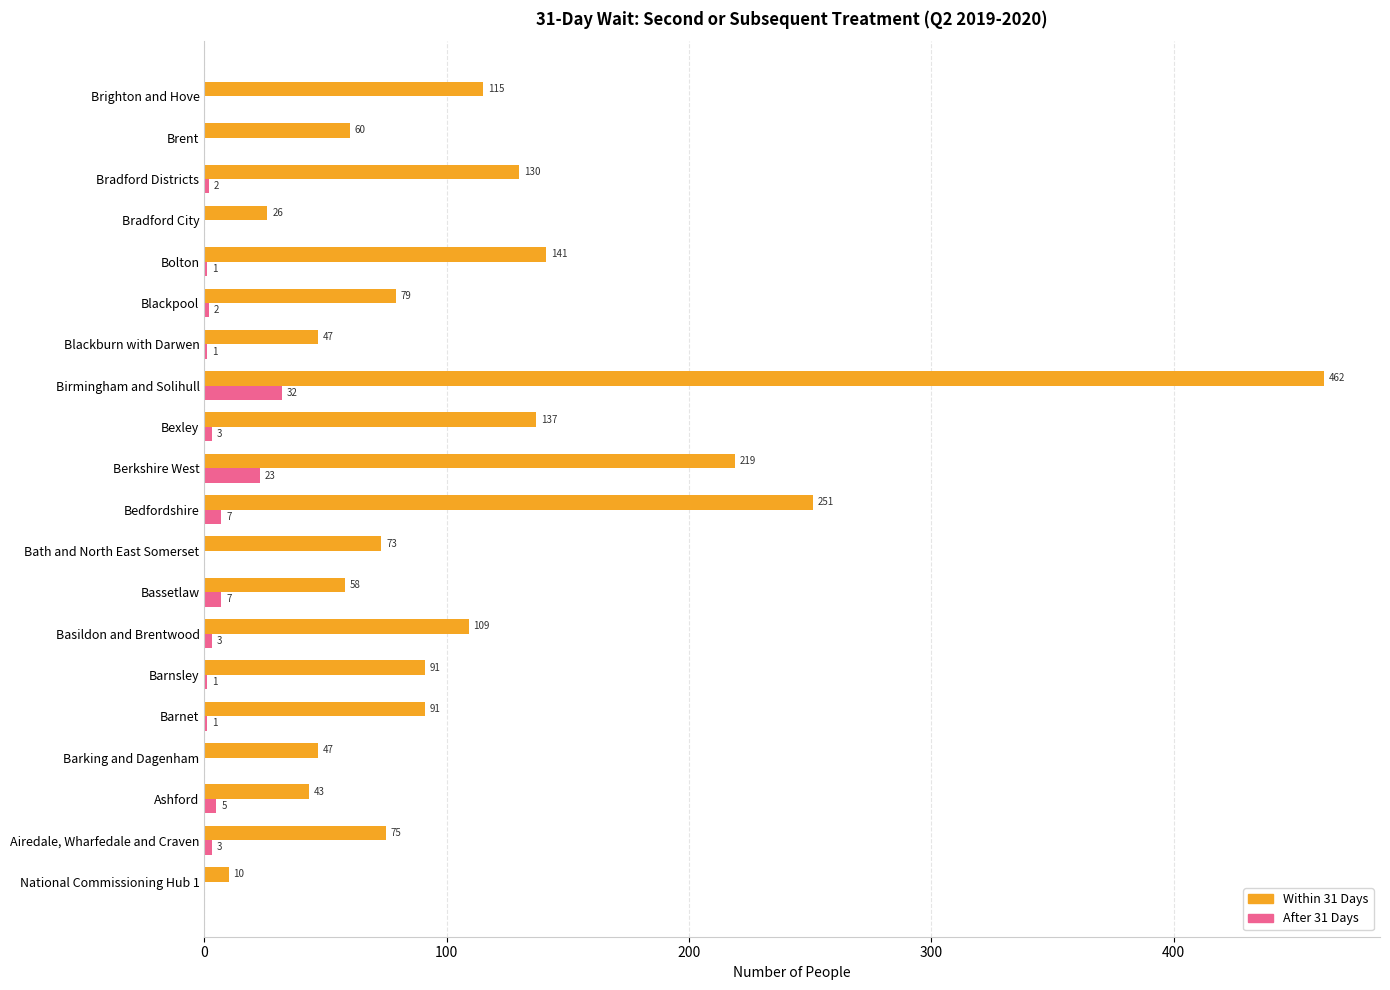

The Within 31 Days series shows 141 at Bolton. True or false?

True